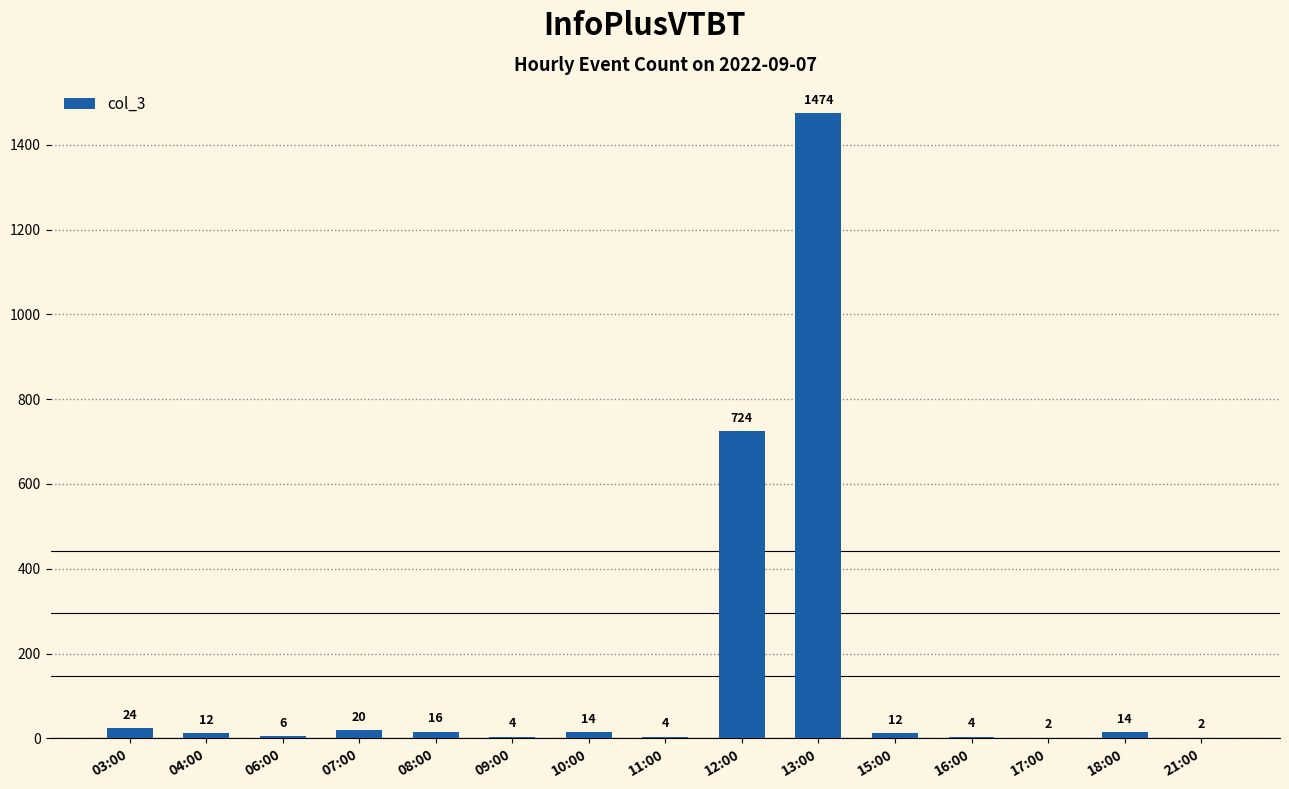

Which category has the highest value across all series?

13:00